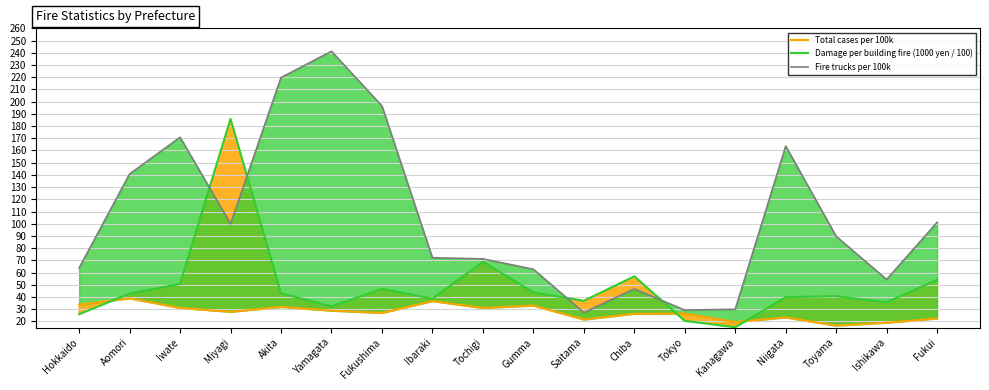

What is the total value across all series at Miyagi?

313.7